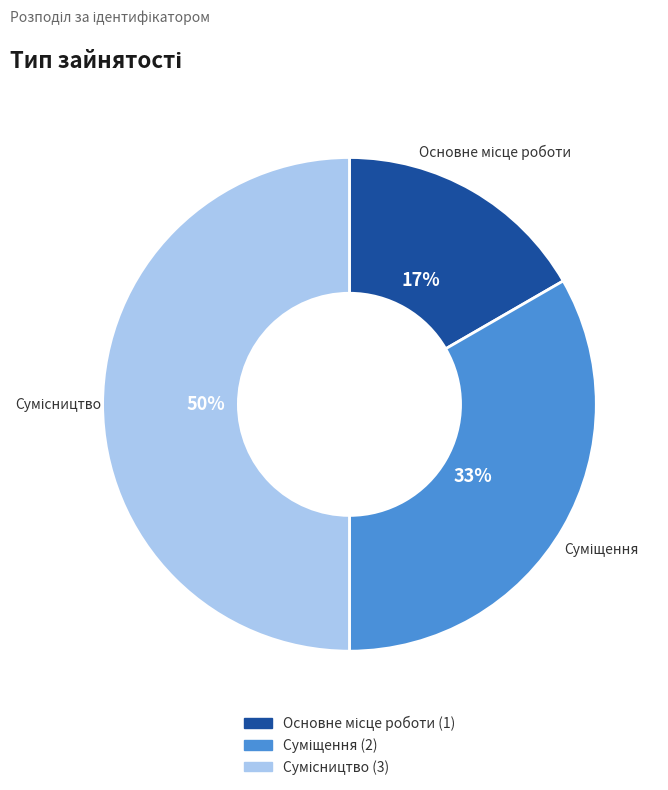

To the nearest percent, what is the average slice percentage?

33%